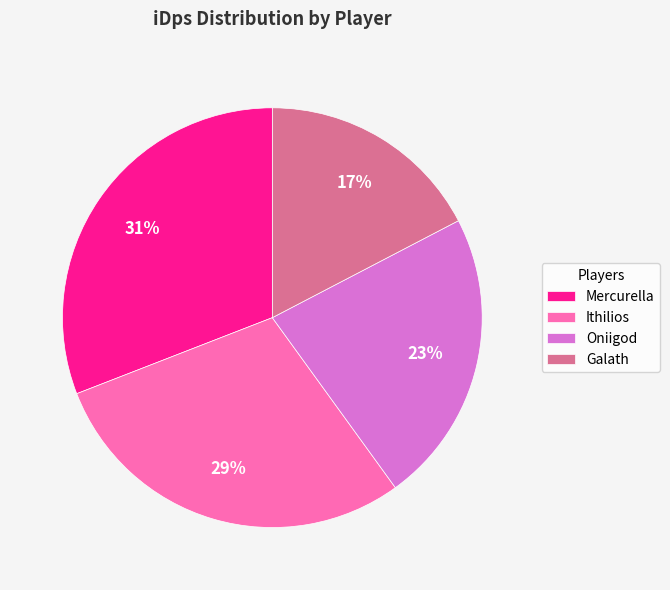

Do Ithilios and Mercurella together represent more than half of the pie?

Yes